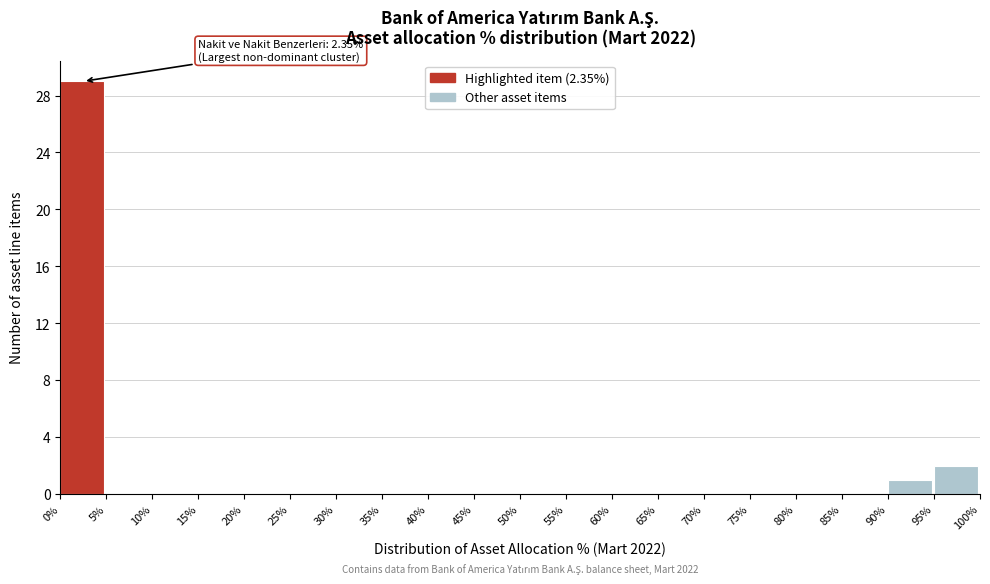

Which range on the x-axis has the tallest bar?

0% to 5%